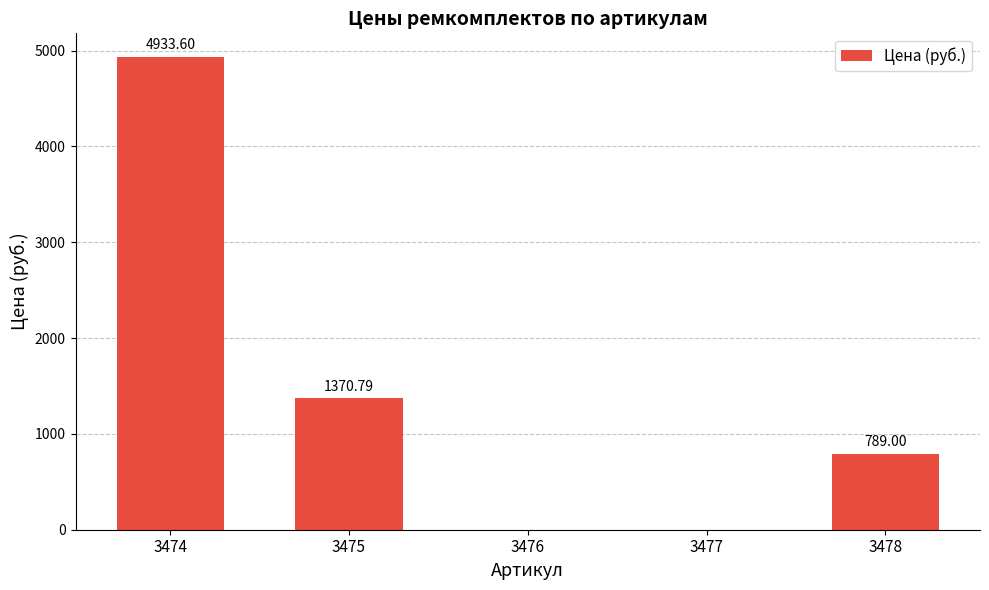

Reading left to right, list all the values displayed in this chart.

4933.6	1370.8	0.0	0.0	789.0